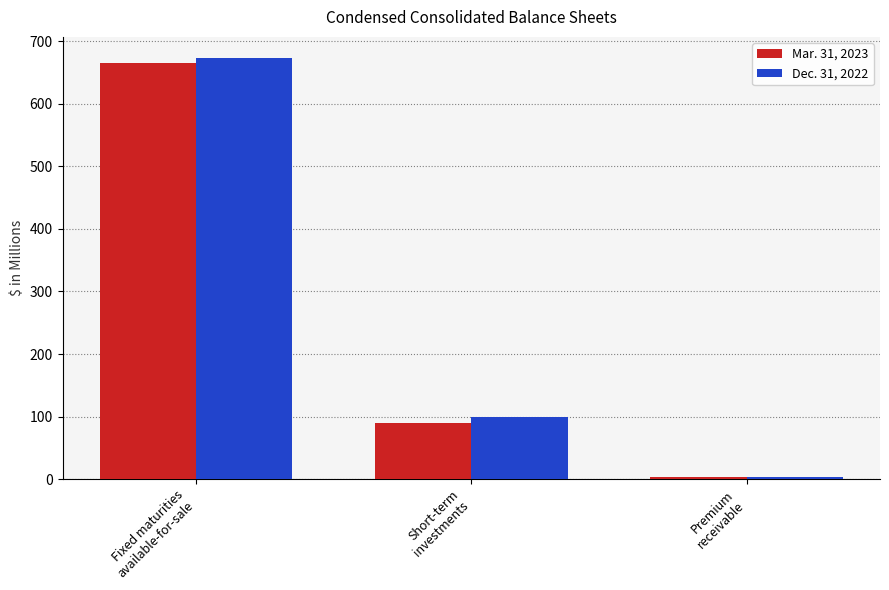

What is the label of the 1st bar from the left?

Fixed maturities
available-for-sale